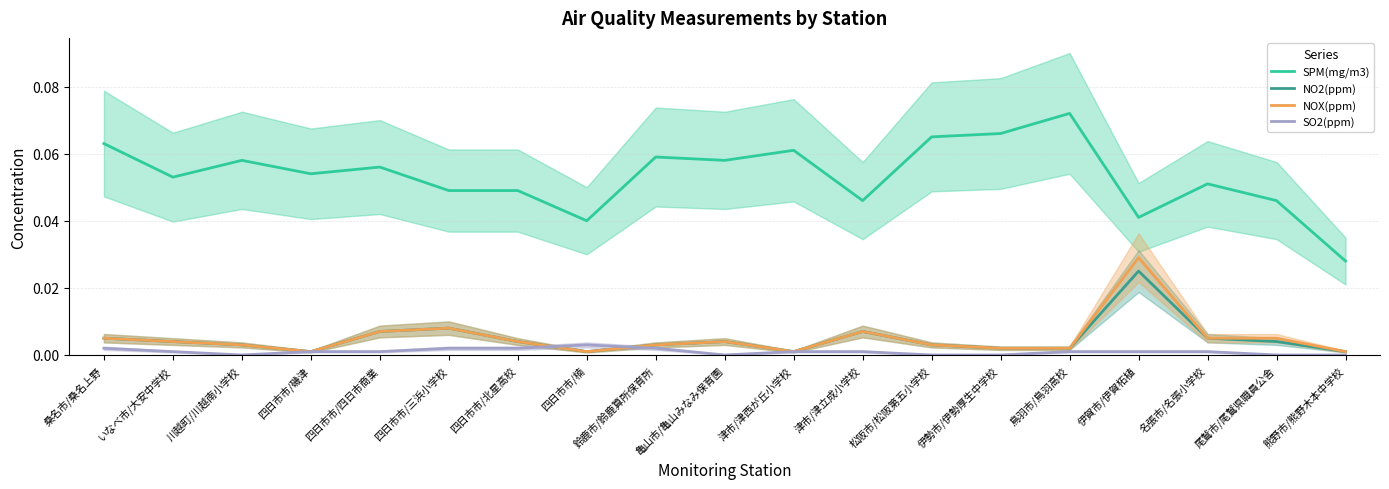

List the labels in order of SPM(mg/m3) value, smallest first.

熊野市/熊野木本中学校, 四日市市/楠, 伊賀市/伊賀柘植, 津市/津立成小学校, 尾鷲市/尾鷲県職員公舎, 四日市市/三浜小学校, 四日市市/北星高校, 名張市/名張小学校, いなべ市/大安中学校, 四日市市/磯津, 四日市市/四日市商業, 川越町/川越南小学校, 亀山市/亀山みなみ保育園, 鈴鹿市/鈴鹿算所保育所, 津市/津西が丘小学校, 桑名市/桑名上野, 松阪市/松阪第五小学校, 伊勢市/伊勢厚生中学校, 鳥羽市/鳥羽高校